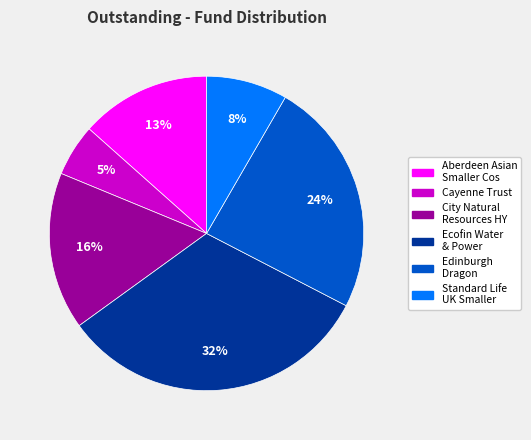

How many slices are in this pie chart?

6